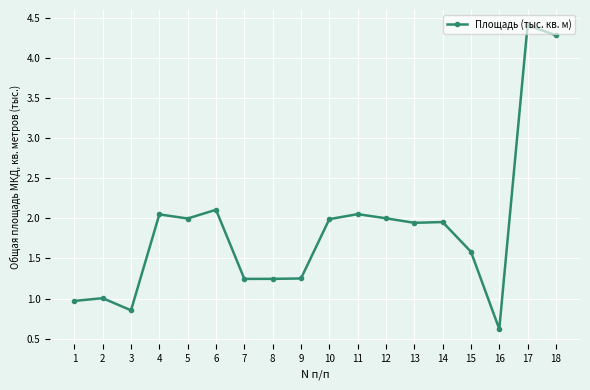

Count the number of categories in the chart.

18